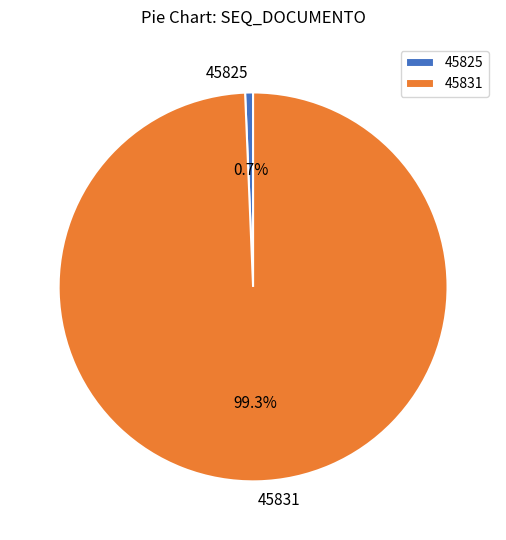

Is it true that 45825 is 6% of the pie?

False